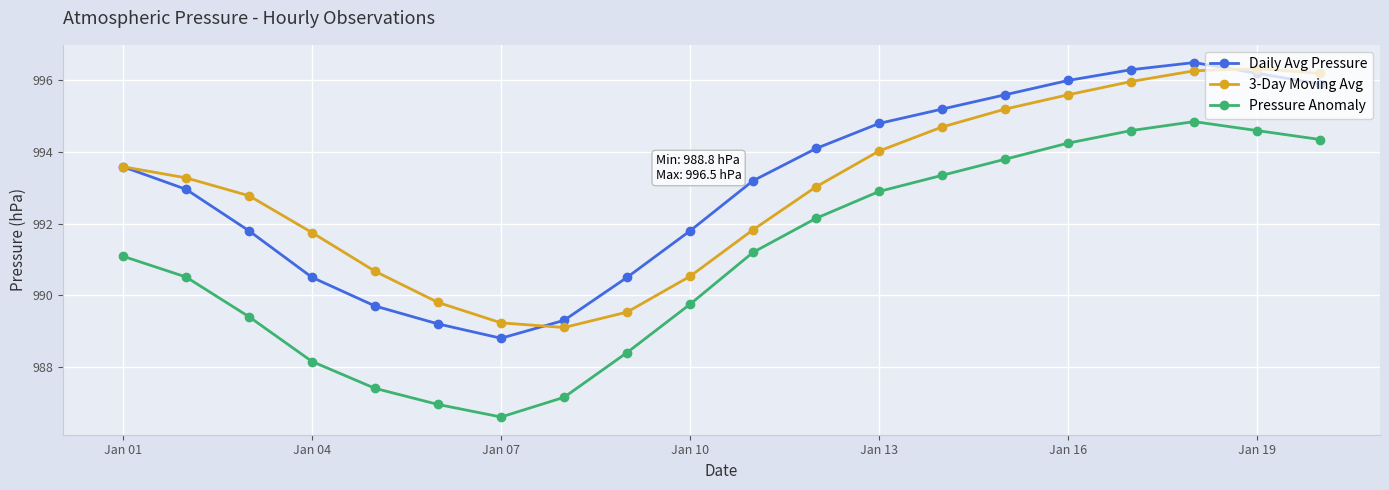

At how many categories does at least one series exceed 988?

20